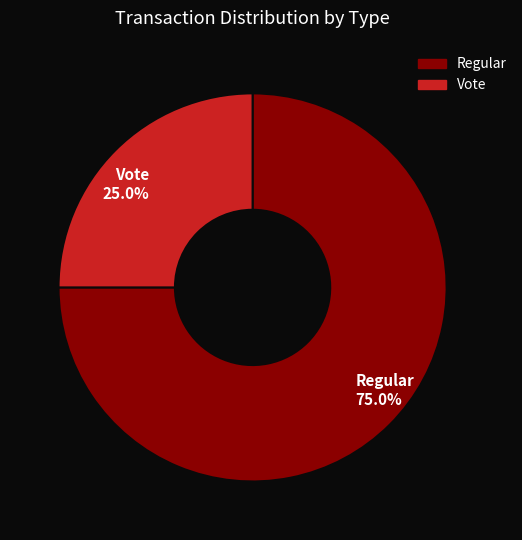

What is the ratio of the value at Regular to the value at Vote?

3.0